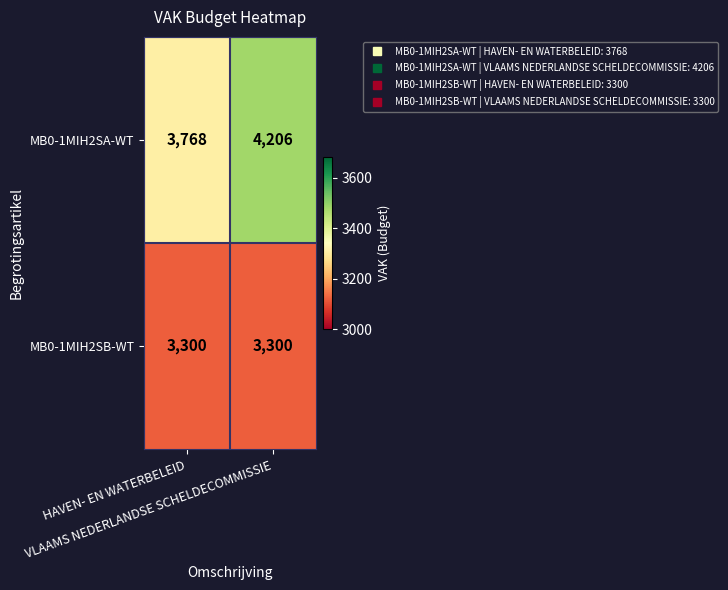

Rank the series by their average value, from highest to lowest.

MB0-1MIH2SA-WT, MB0-1MIH2SB-WT